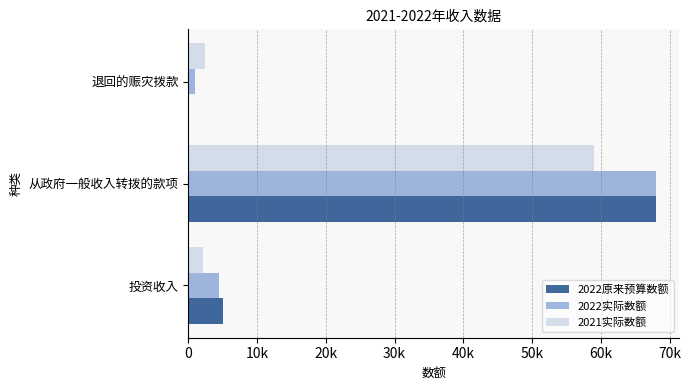

What are all the series names shown in the legend?

2022原来预算数额, 2022实际数额, 2021实际数额